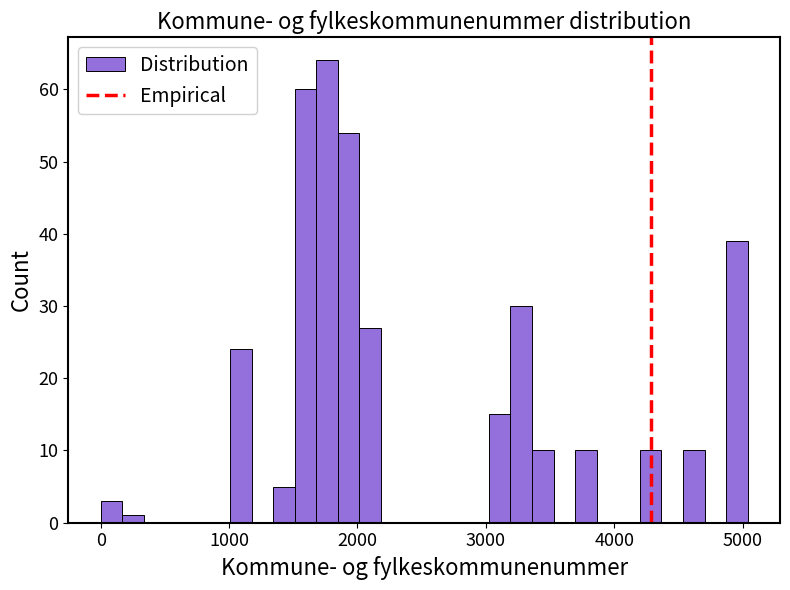

Around what value on the x-axis is the tallest bar? Give the approximate position of its centre, as read against the axis.

1800